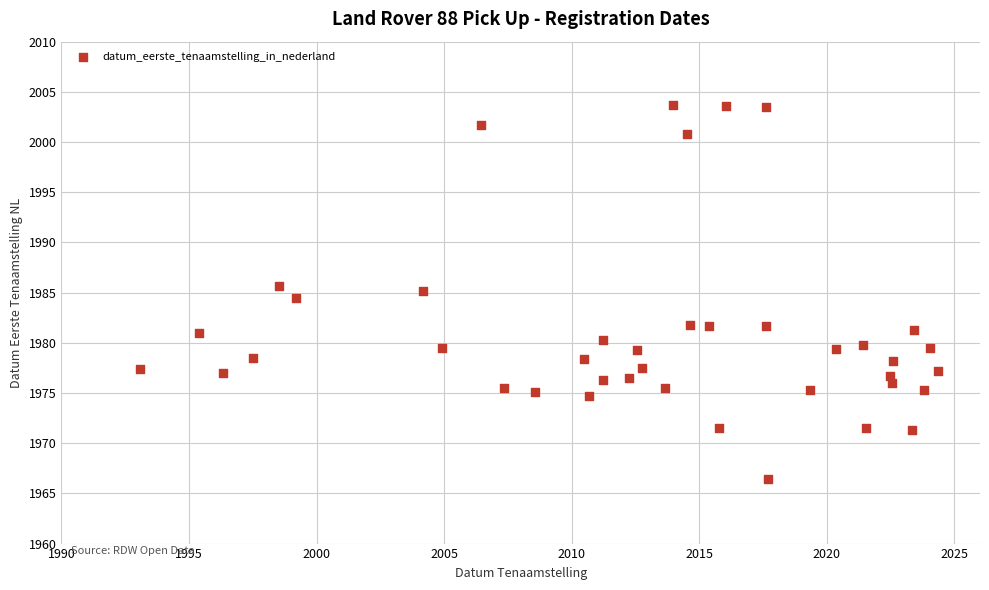

What is the range of Y values (max minus min)?

37.3